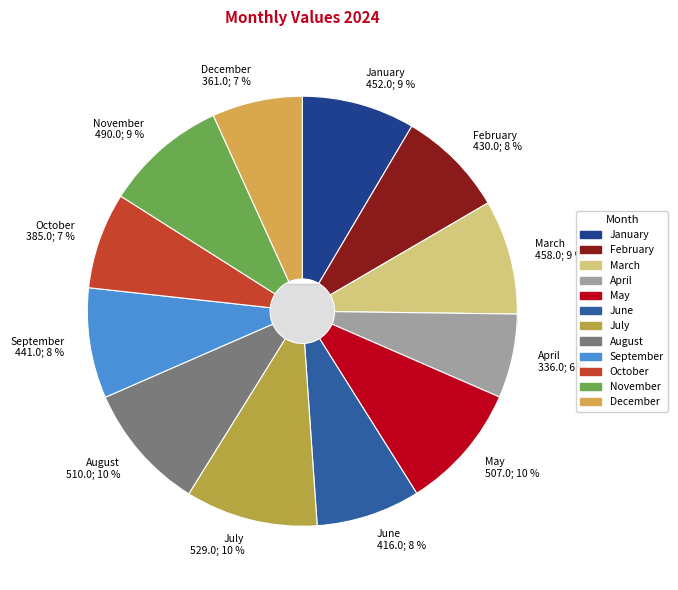

How many slices are in this pie chart?

12